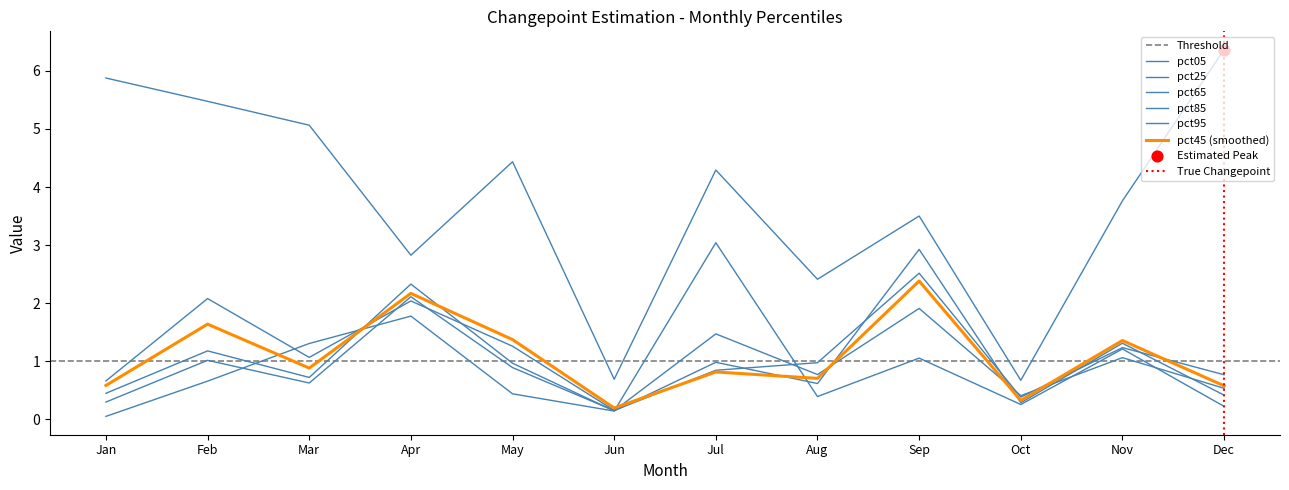

Is the value of pct95 at Mar greater than the value of pct45 at Sep?

No